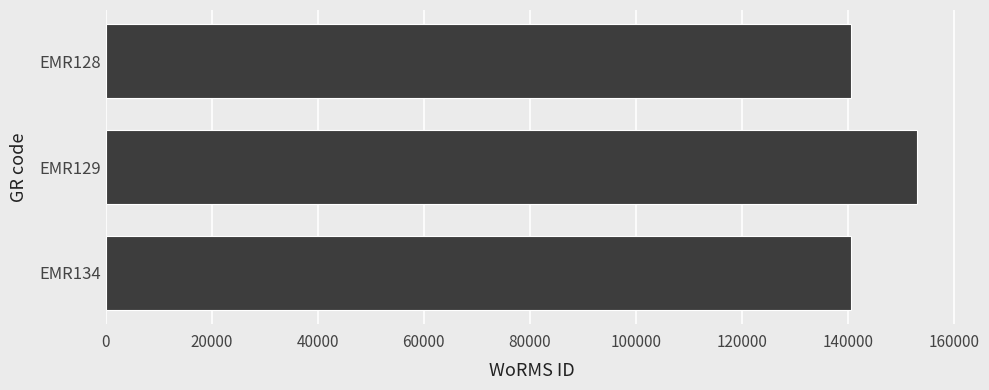

What is the difference between the maximum and minimum values?

12466